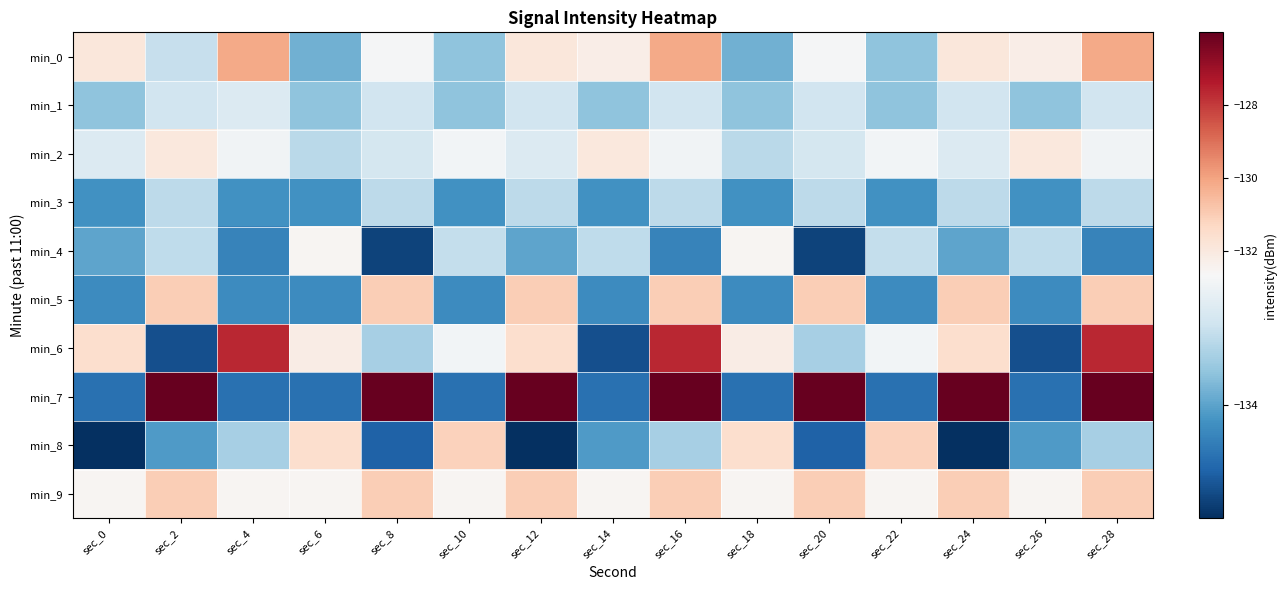

Reading left to right, extract all data points from this chart.

min_0: sec_0=-131.9	sec_2=-133.2	sec_4=-130.2	sec_6=-133.9	sec_8=-132.7	sec_10=-133.7	sec_12=-131.9	sec_14=-132.2	sec_16=-130.2	sec_18=-133.9	sec_20=-132.7	sec_22=-133.7	sec_24=-131.9	sec_26=-132.2	sec_28=-130.2
min_1: sec_0=-133.7	sec_2=-133.1	sec_4=-133.0	sec_6=-133.7	sec_8=-133.1	sec_10=-133.7	sec_12=-133.1	sec_14=-133.7	sec_16=-133.1	sec_18=-133.7	sec_20=-133.1	sec_22=-133.7	sec_24=-133.1	sec_26=-133.7	sec_28=-133.1
min_2: sec_0=-133.0	sec_2=-132.0	sec_4=-132.7	sec_6=-133.3	sec_8=-133.1	sec_10=-132.7	sec_12=-133.0	sec_14=-132.0	sec_16=-132.7	sec_18=-133.3	sec_20=-133.1	sec_22=-132.7	sec_24=-133.0	sec_26=-132.0	sec_28=-132.7
min_3: sec_0=-134.2	sec_2=-133.3	sec_4=-134.2	sec_6=-134.2	sec_8=-133.3	sec_10=-134.2	sec_12=-133.3	sec_14=-134.2	sec_16=-133.3	sec_18=-134.2	sec_20=-133.3	sec_22=-134.2	sec_24=-133.3	sec_26=-134.2	sec_28=-133.3
min_4: sec_0=-134.0	sec_2=-133.3	sec_4=-134.3	sec_6=-132.5	sec_8=-135.0	sec_10=-133.2	sec_12=-134.0	sec_14=-133.3	sec_16=-134.3	sec_18=-132.5	sec_20=-135.0	sec_22=-133.2	sec_24=-134.0	sec_26=-133.3	sec_28=-134.3
min_5: sec_0=-134.2	sec_2=-131.0	sec_4=-134.2	sec_6=-134.2	sec_8=-131.0	sec_10=-134.2	sec_12=-131.0	sec_14=-134.2	sec_16=-131.0	sec_18=-134.2	sec_20=-131.0	sec_22=-134.2	sec_24=-131.0	sec_26=-134.2	sec_28=-131.0
min_6: sec_0=-131.6	sec_2=-134.9	sec_4=-127.6	sec_6=-132.2	sec_8=-133.5	sec_10=-132.7	sec_12=-131.6	sec_14=-134.9	sec_16=-127.6	sec_18=-132.2	sec_20=-133.5	sec_22=-132.7	sec_24=-131.6	sec_26=-134.9	sec_28=-127.6
min_7: sec_0=-134.5	sec_2=-126.0	sec_4=-134.5	sec_6=-134.5	sec_8=-126.0	sec_10=-134.5	sec_12=-126.0	sec_14=-134.5	sec_16=-126.0	sec_18=-134.5	sec_20=-126.0	sec_22=-134.5	sec_24=-126.0	sec_26=-134.5	sec_28=-126.0
min_8: sec_0=-135.2	sec_2=-134.1	sec_4=-133.5	sec_6=-131.6	sec_8=-134.7	sec_10=-131.2	sec_12=-135.2	sec_14=-134.1	sec_16=-133.5	sec_18=-131.6	sec_20=-134.7	sec_22=-131.2	sec_24=-135.2	sec_26=-134.1	sec_28=-133.5
min_9: sec_0=-132.5	sec_2=-131.0	sec_4=-132.5	sec_6=-132.5	sec_8=-131.0	sec_10=-132.5	sec_12=-131.0	sec_14=-132.5	sec_16=-131.0	sec_18=-132.5	sec_20=-131.0	sec_22=-132.5	sec_24=-131.0	sec_26=-132.5	sec_28=-131.0